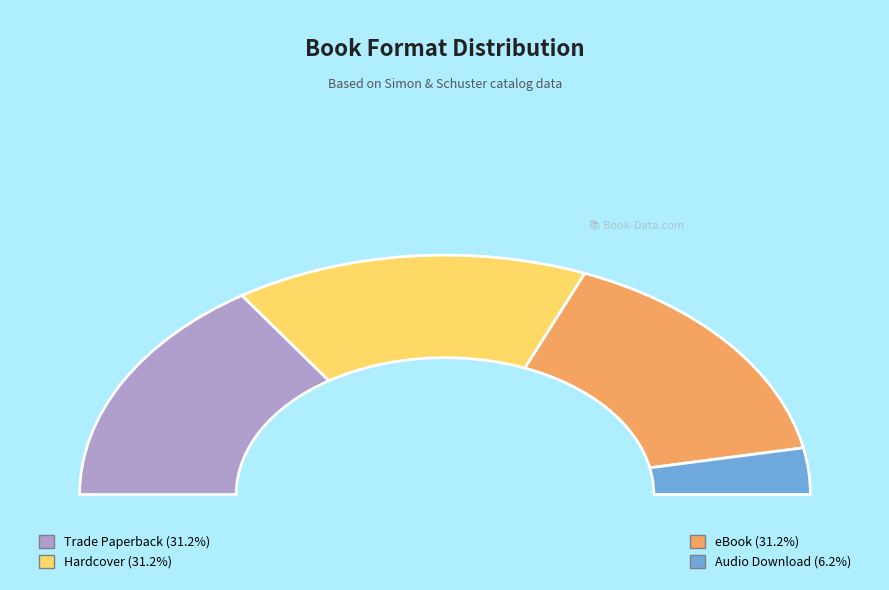

Which category has the smallest portion of the pie?

Audio Download